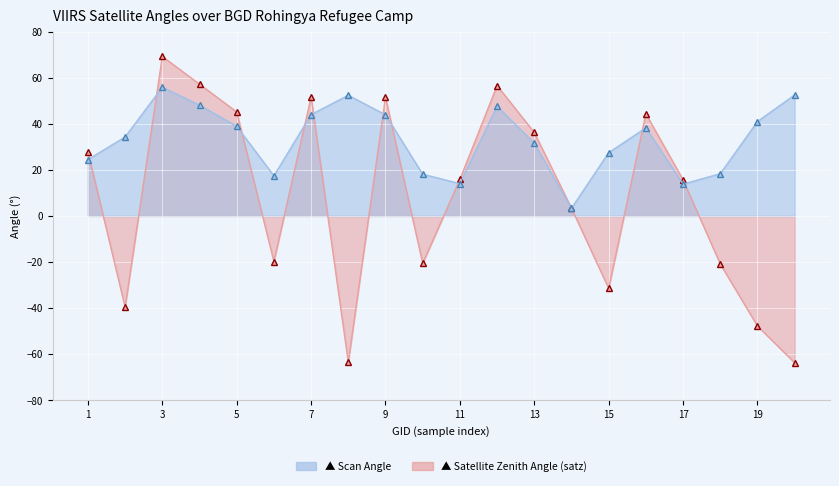

At how many categories does at least one series exceed 5?

19